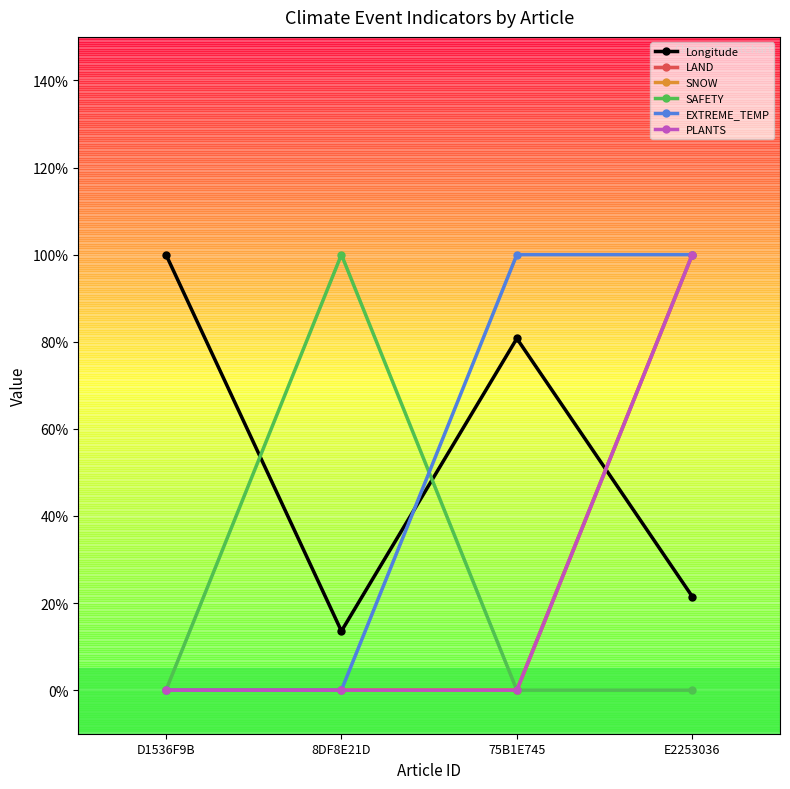

Does the chart display data point markers on the line(s)?

Yes